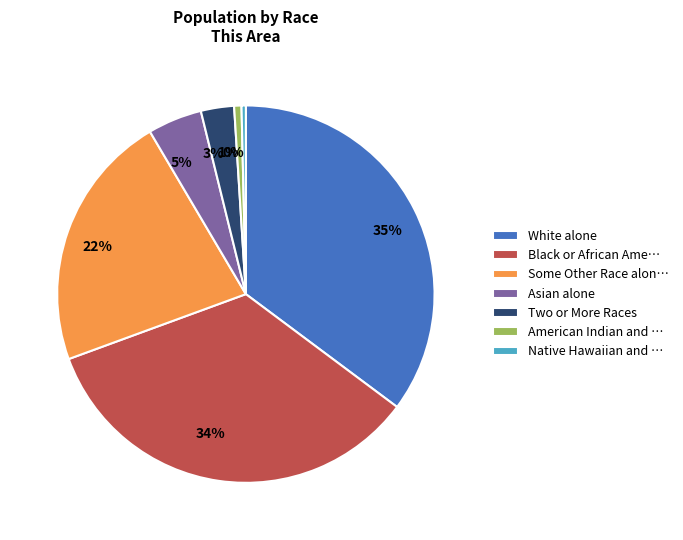

To the nearest percent, what is the average slice percentage?

14%